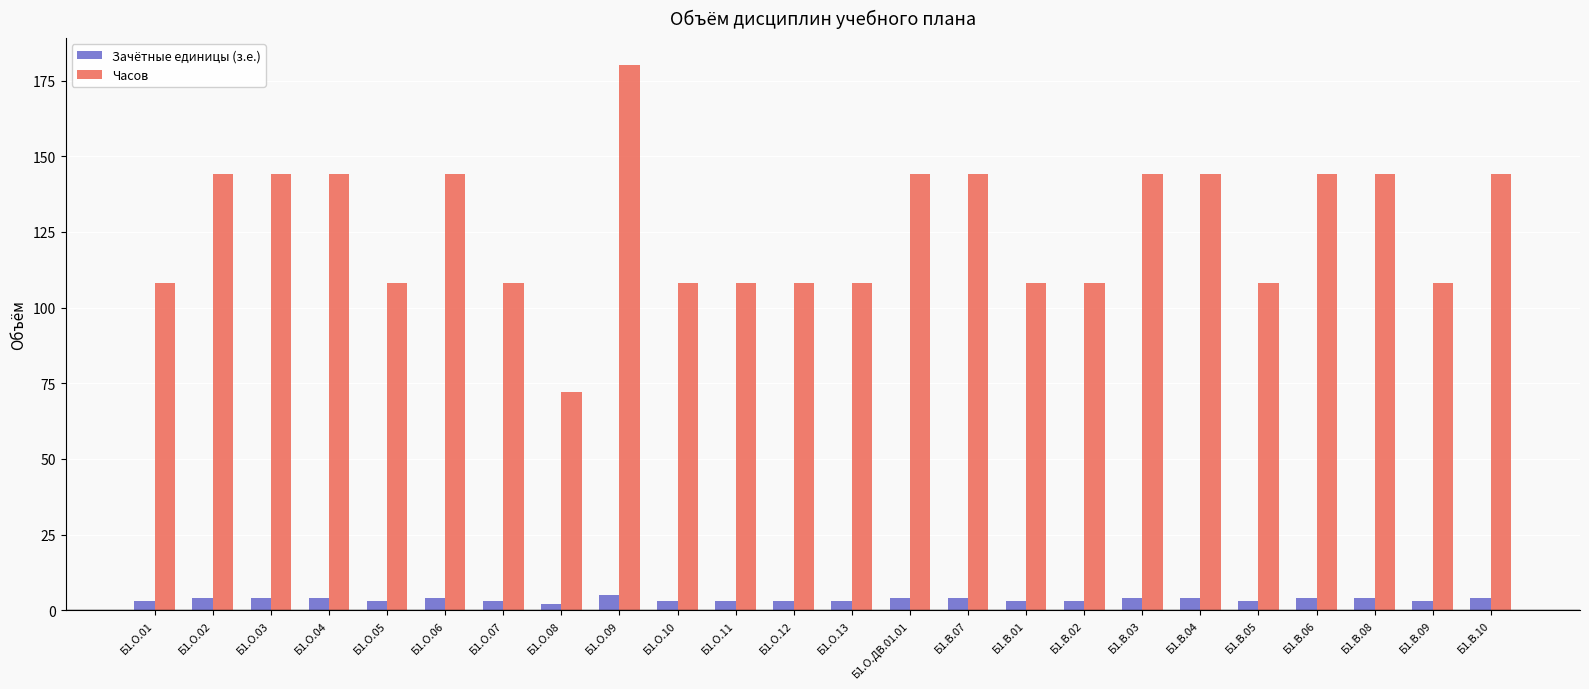

How many Часов values are between 108 and 144?

22